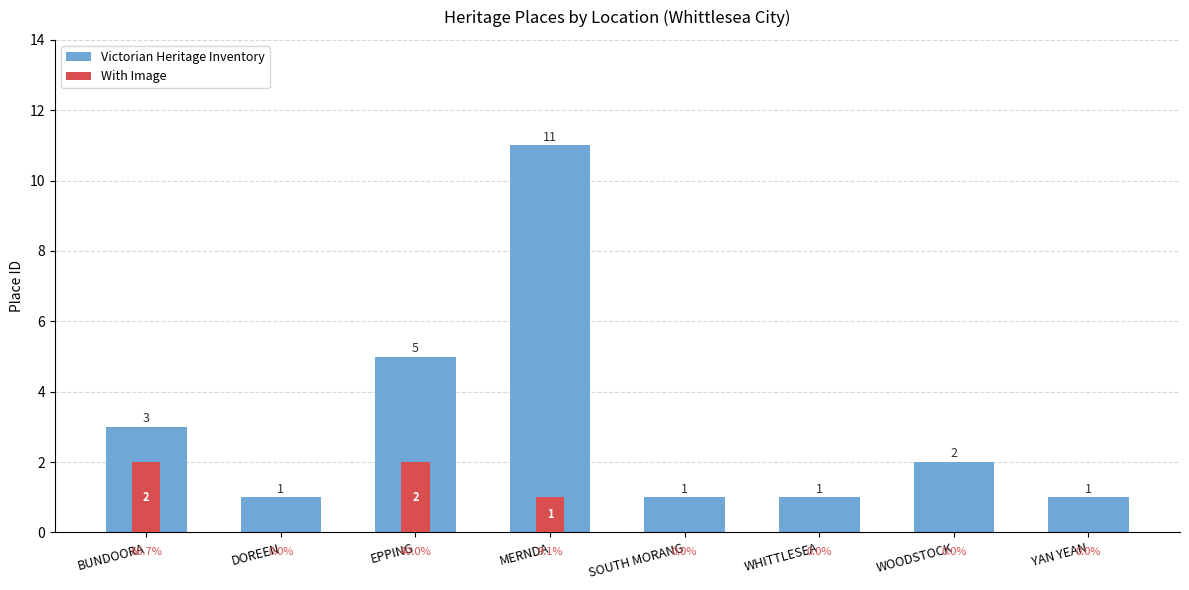

What are all the series names shown in the legend?

Victorian Heritage Inventory, With Image